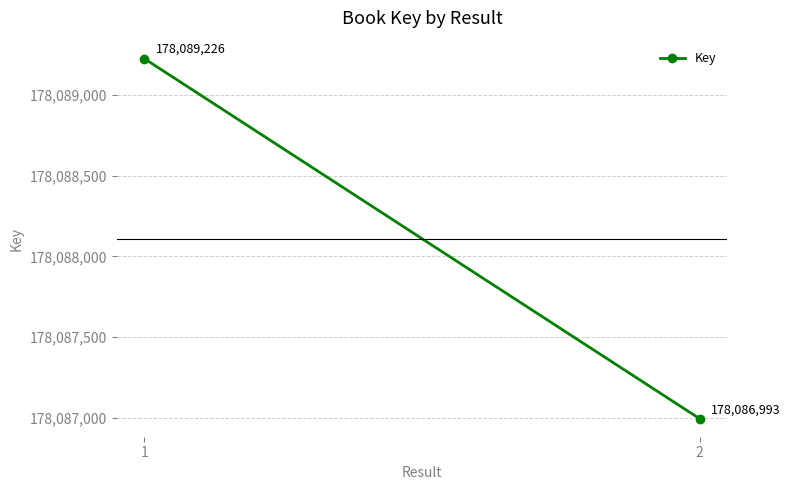

Which category has the highest value across all series?

1